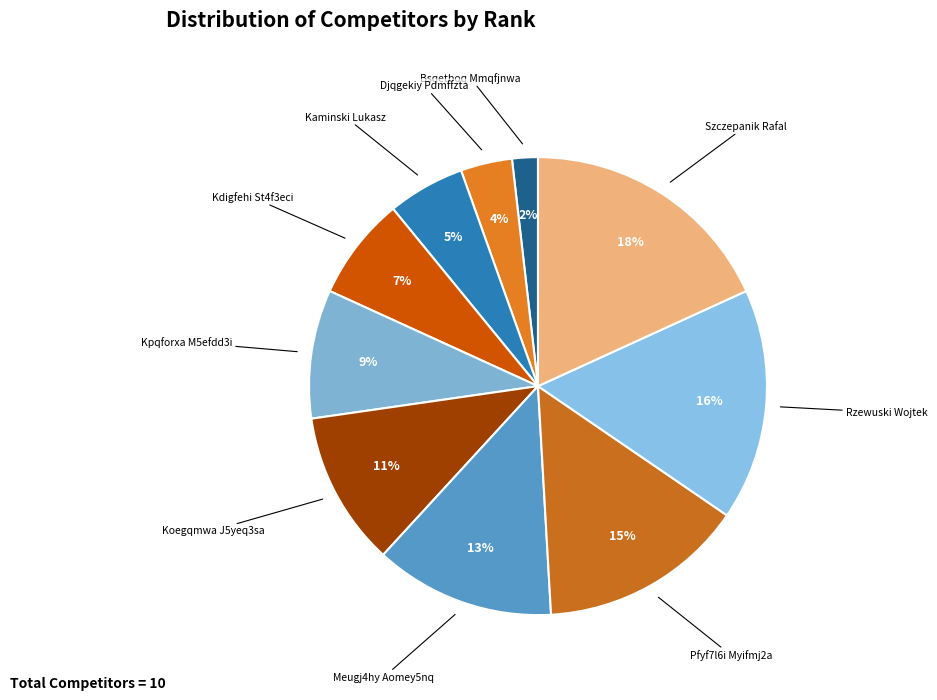

Approximately how many times larger is the value at Kpqforxa M5efdd3i compared to Pfyf7l6i Myifmj2a?

0.6